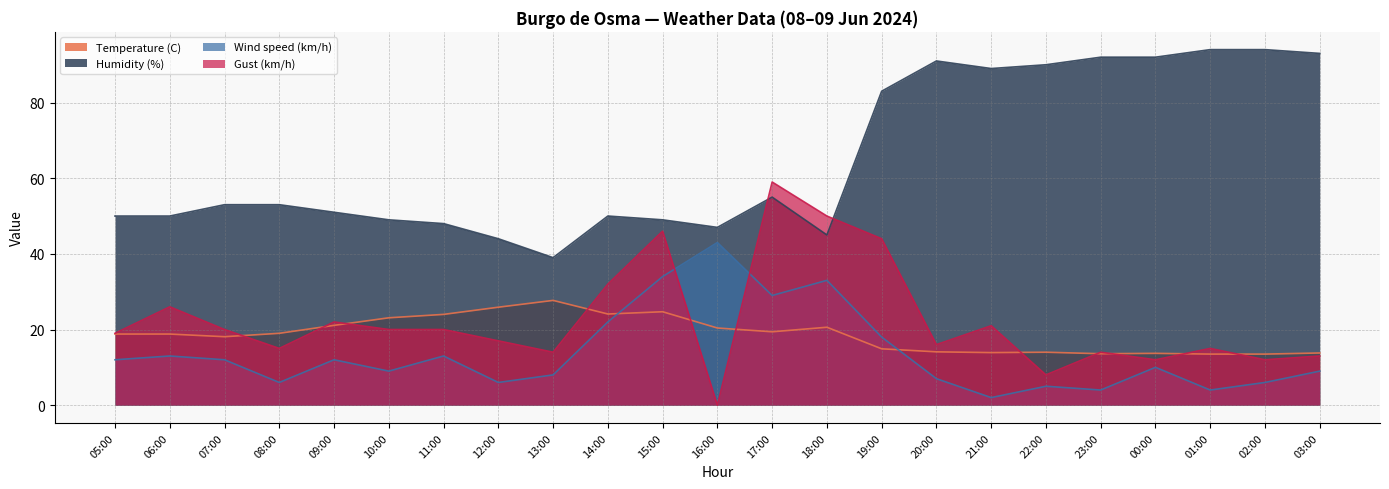

Which series has the largest range (max minus min)?

Gust (km/h)